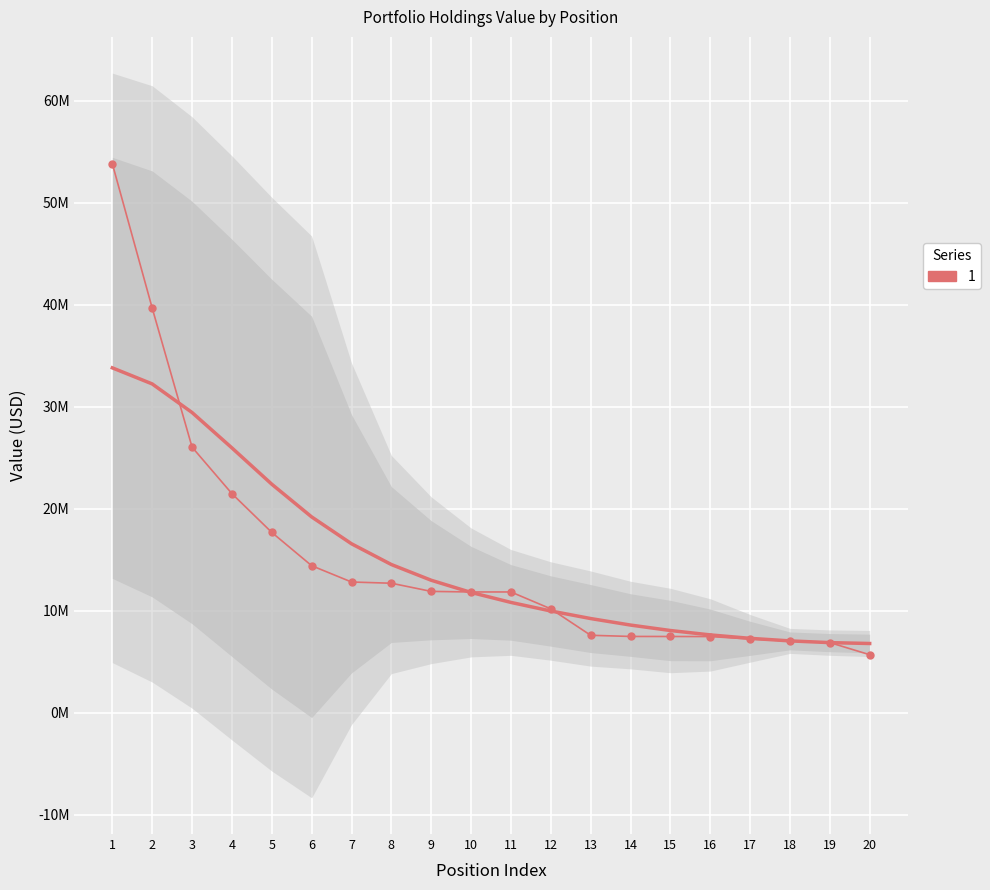

Approximately how many times larger is the value at 6 compared to 2?

0.4